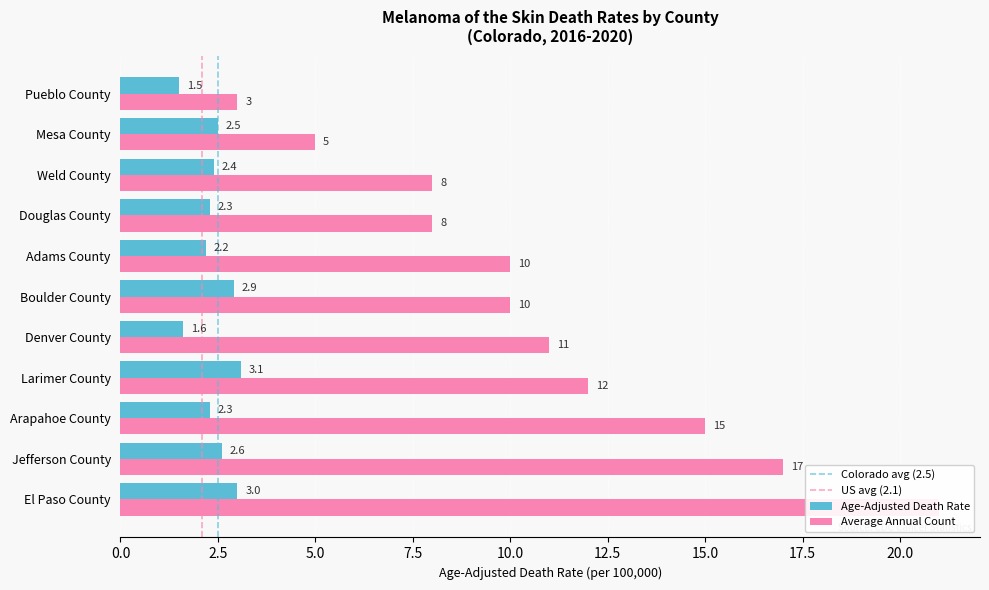

What is the sum of all Average Annual Count values?

120.0